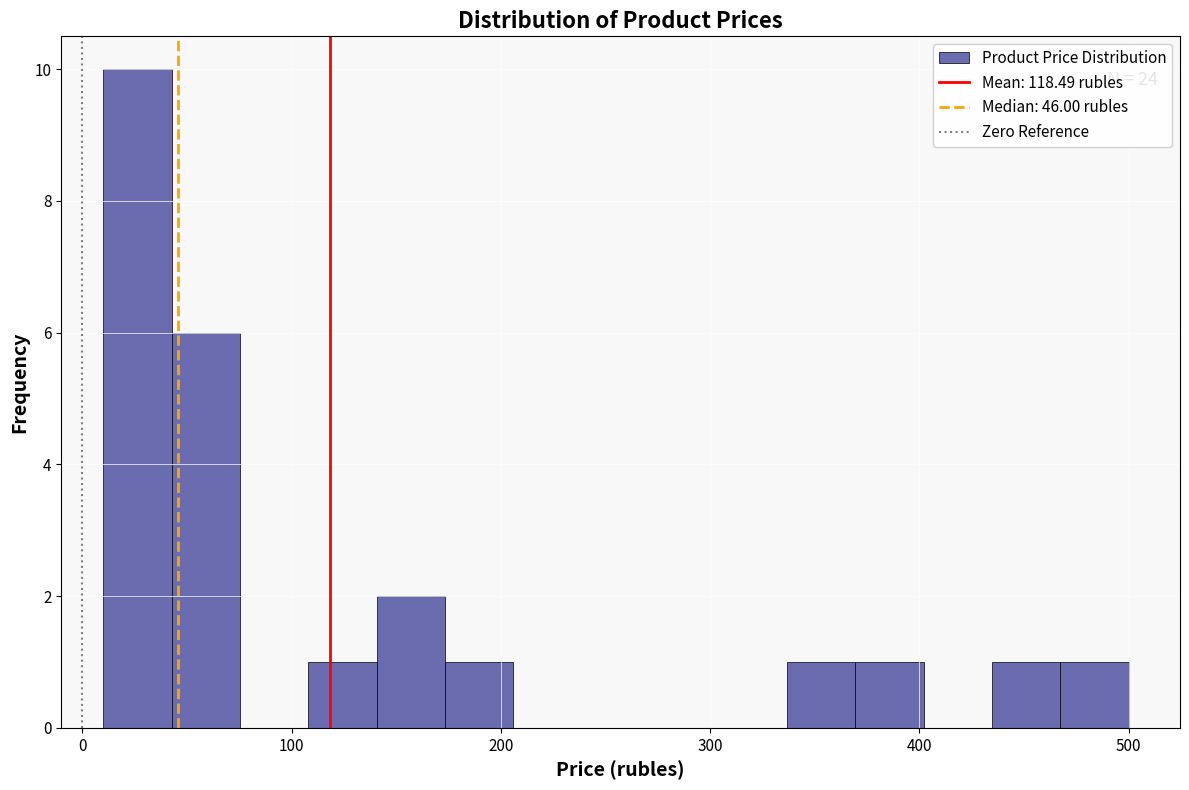

Read against the x-axis, roughly where is the centre of the tallest bar?

30